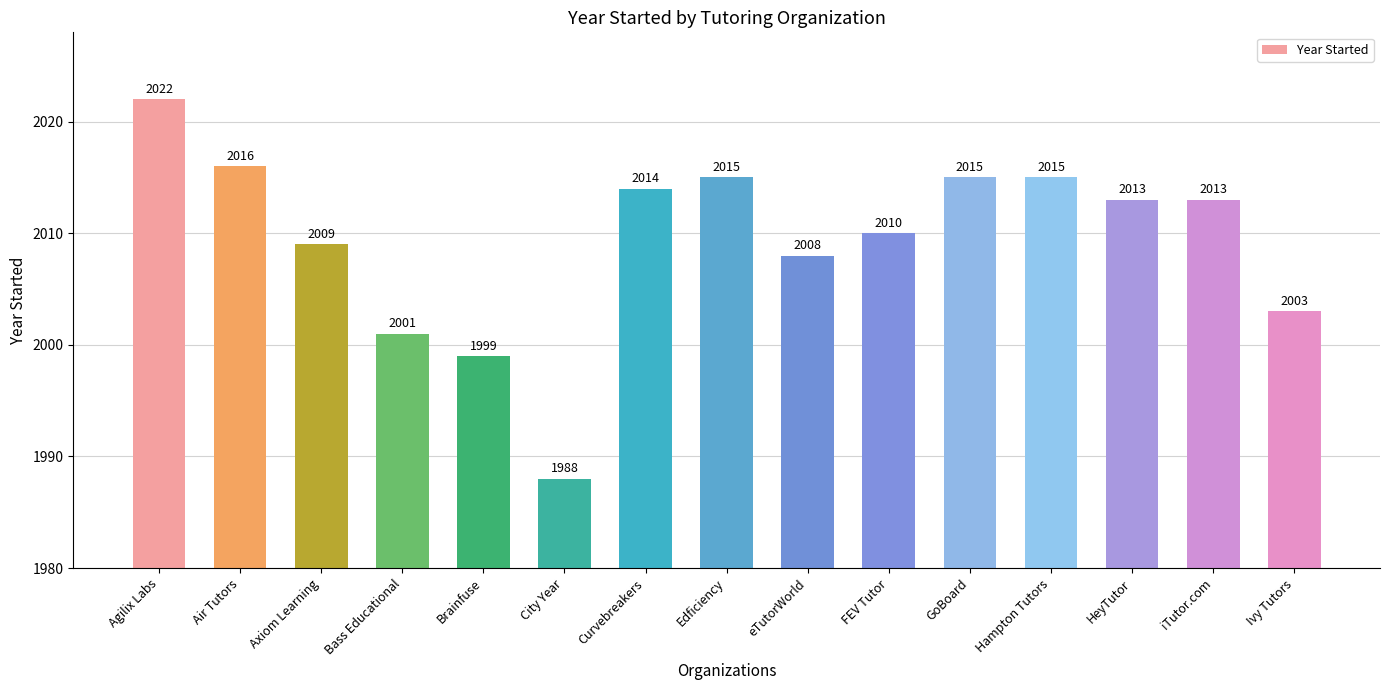

What is the ratio of the value at City Year to the value at HeyTutor?

1.0